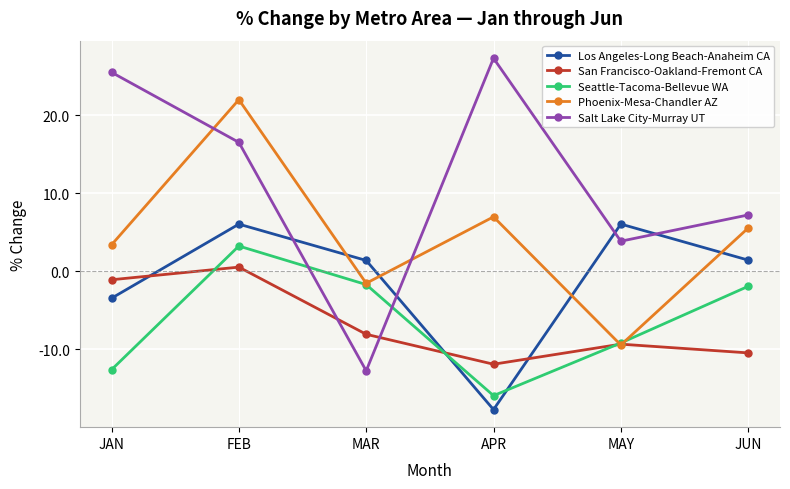

Is the value of Los Angeles-Long Beach-Anaheim CA at MAR greater than the value of Salt Lake City-Murray UT at APR?

No